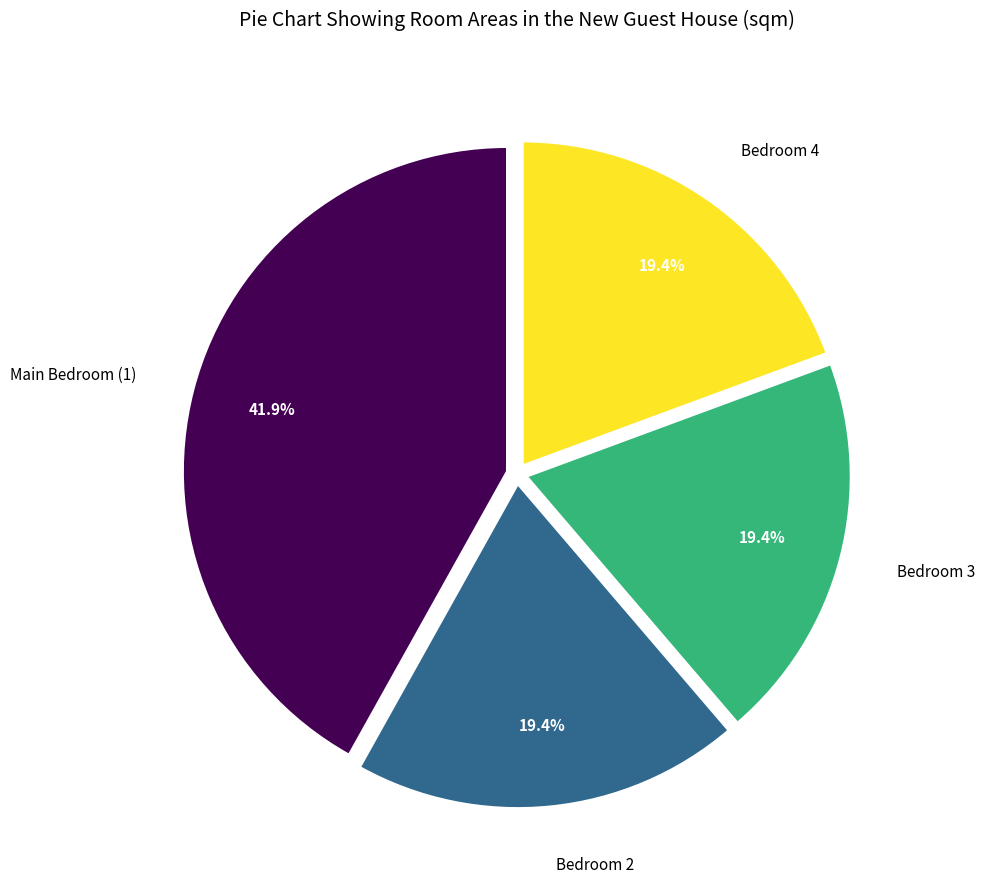

Is there any slice that represents more than half of the pie?

No